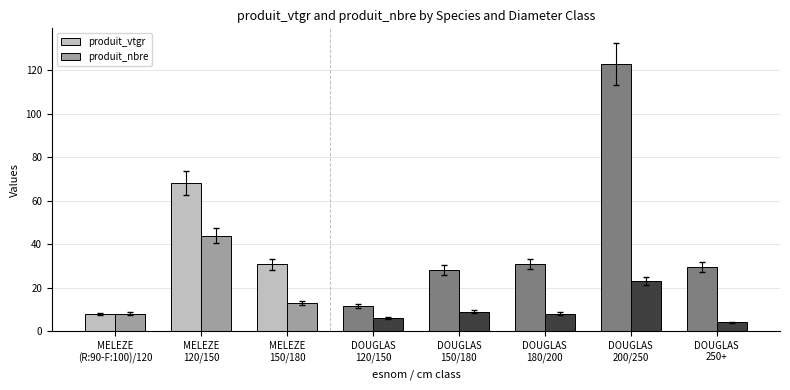

Rank the series at MELEZE
150/180 from lowest to highest value.

produit_nbre, produit_vtgr